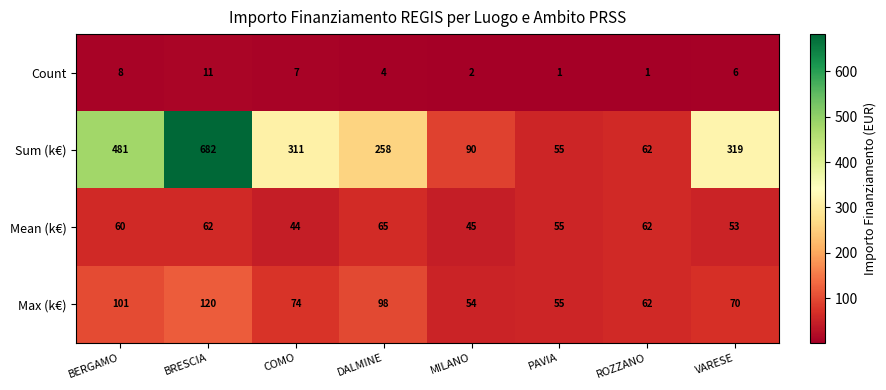

Where does the Max (k€) series first go above 74?

BERGAMO